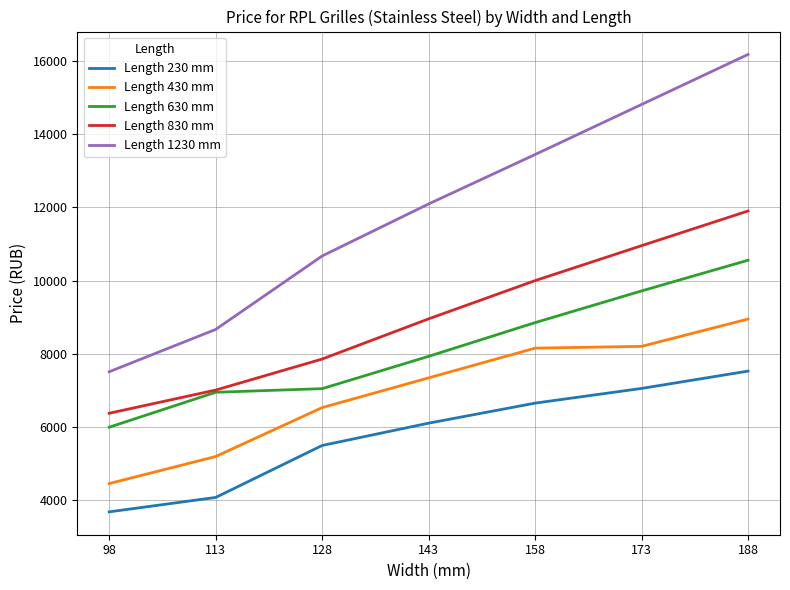

Rank the series by their maximum value, from highest to lowest.

Length 1230 mm, Length 830 mm, Length 630 mm, Length 430 mm, Length 230 mm